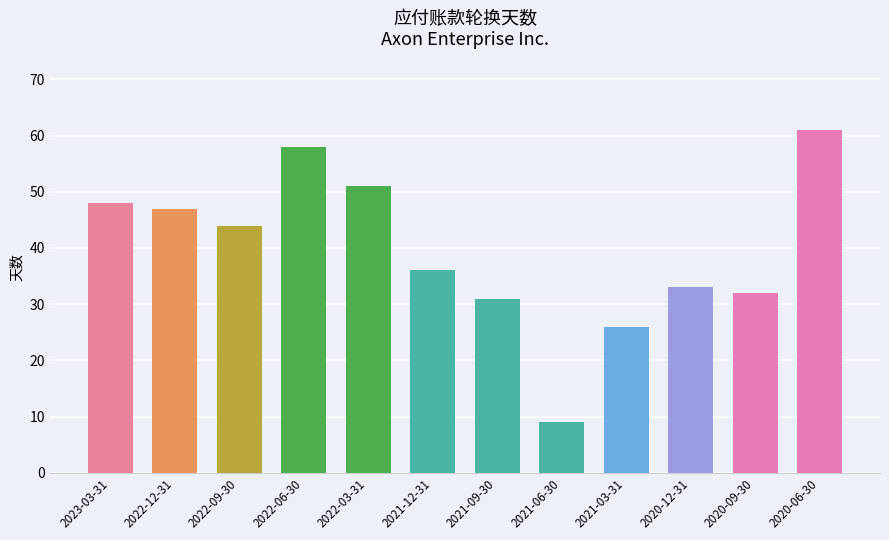

Which category has the lowest value across all series?

2021-06-30